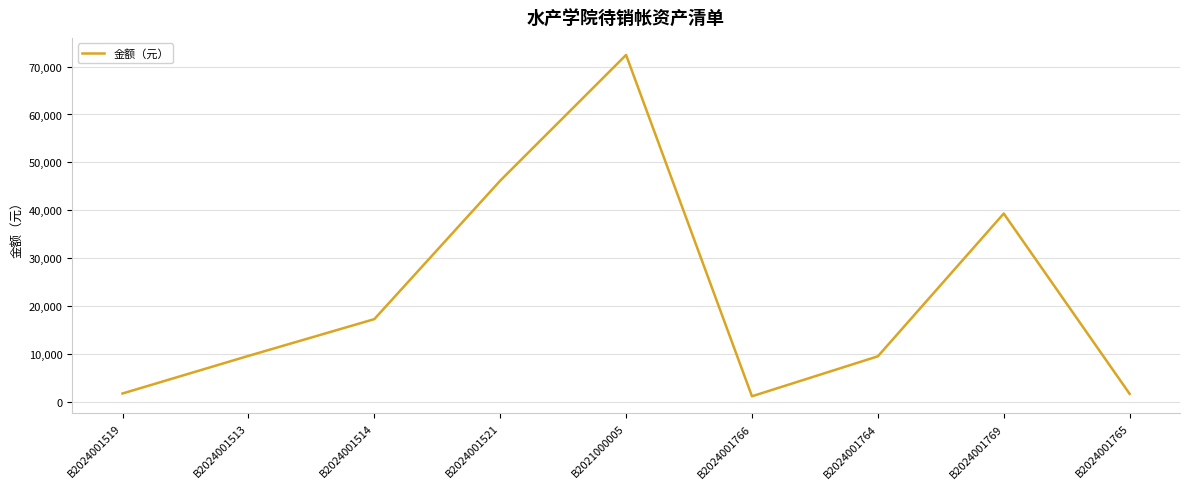

Which label corresponds to the largest value in the chart?

B2021000005